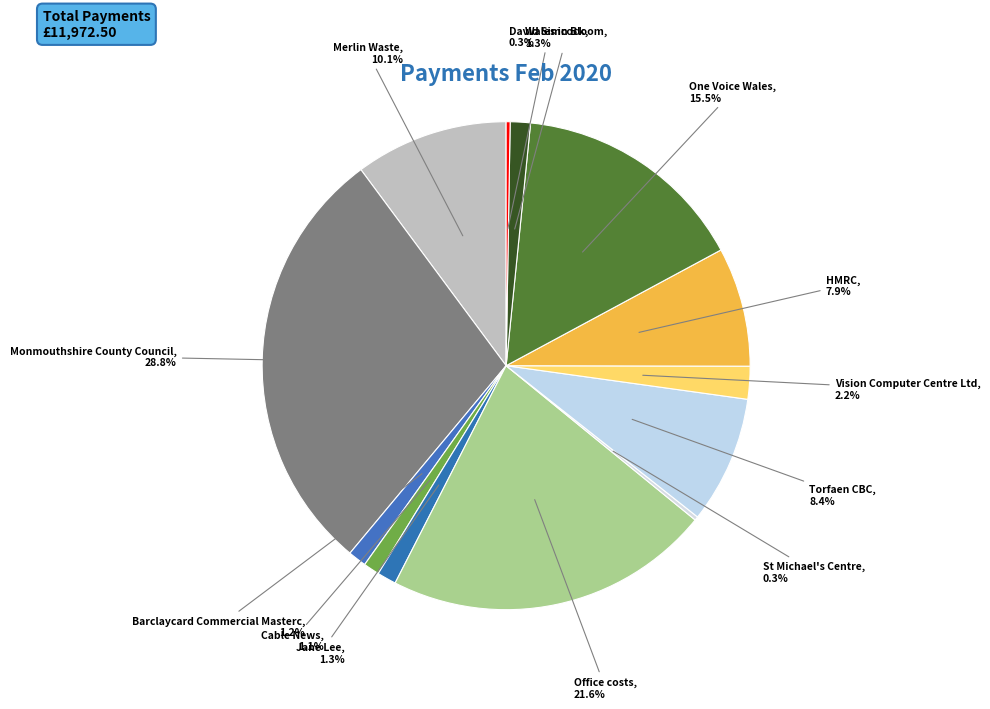

Approximately how many times larger is the value at Cable News compared to Jane Lee?

0.8